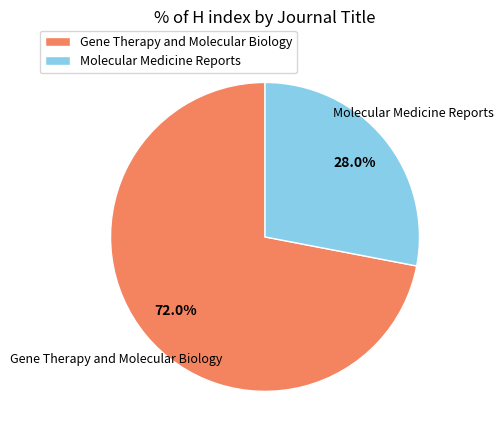

What percentage is the Molecular Medicine Reports slice, to the nearest percent?

28%